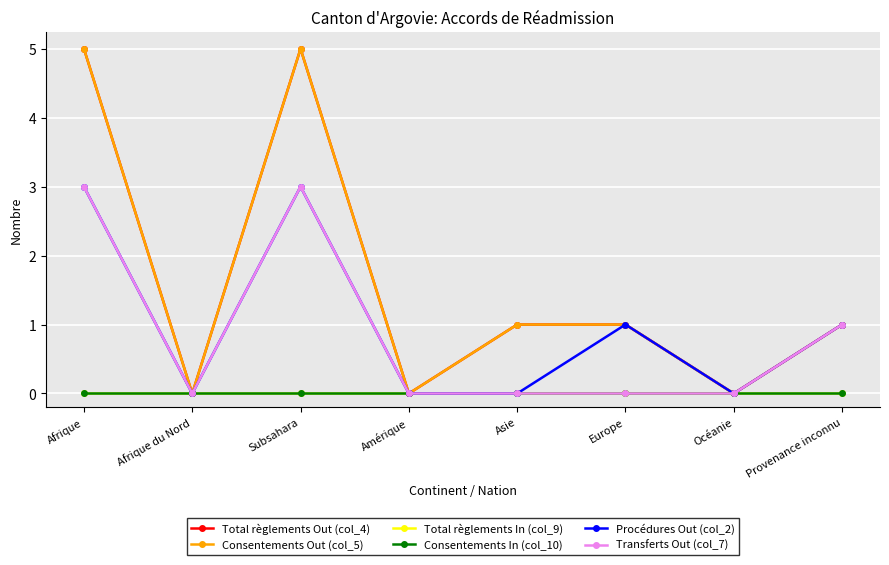

True or false: Transferts Out (col_7) and Total règlements Out (col_4) intersect in this chart.

False